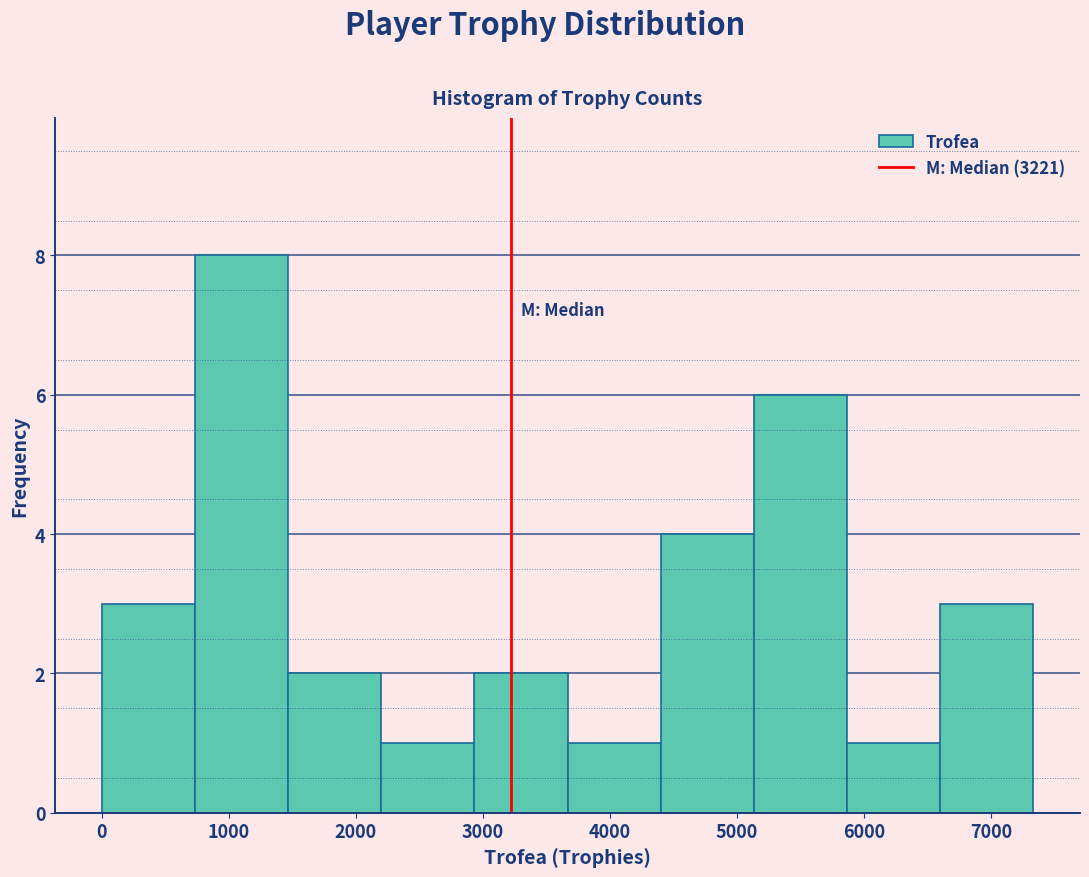

Over which range of the x-axis is the bar tallest?

700 to 1500